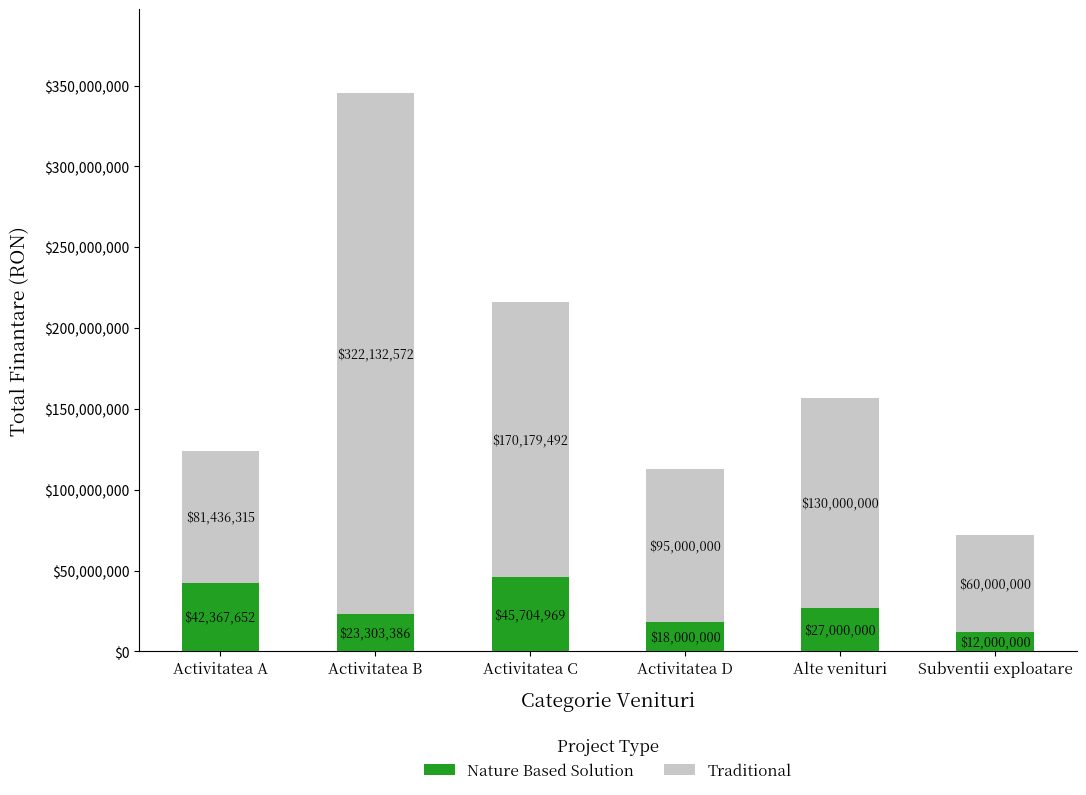

What are all the series names shown in the legend?

Nature Based Solution, Traditional